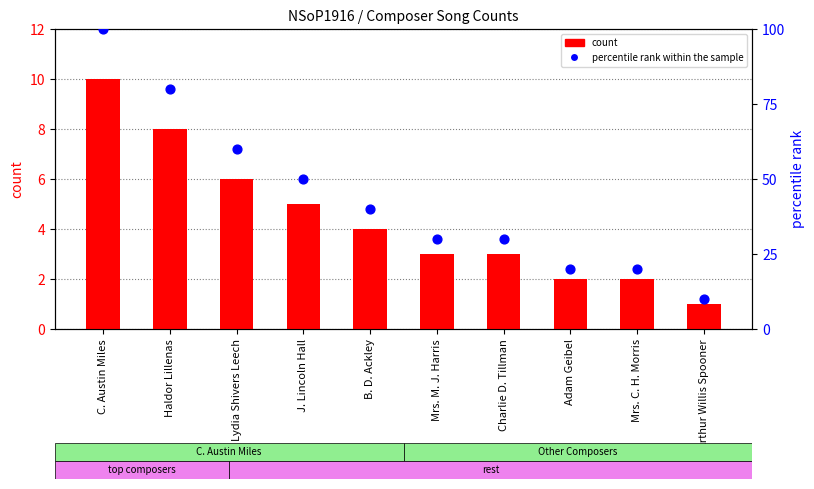

At how many categories does at least one series exceed 61?

2